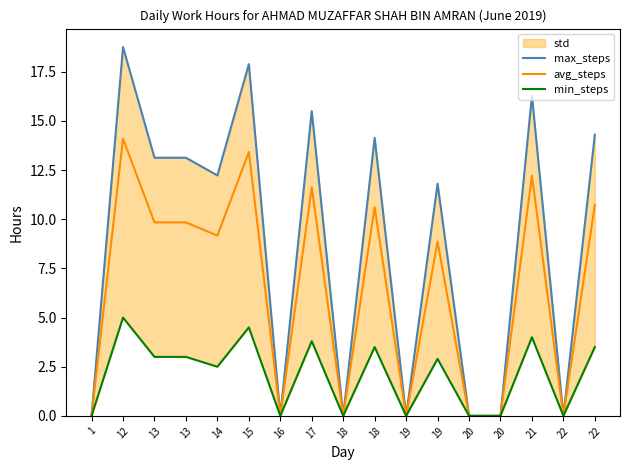

The value of avg_steps at 19 is -5.2. True or false?

False